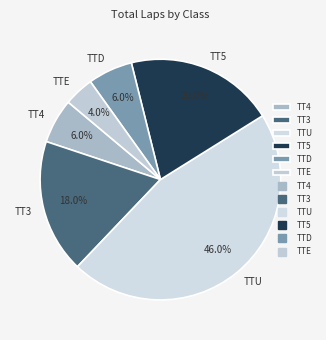

How many slices are in this pie chart?

6